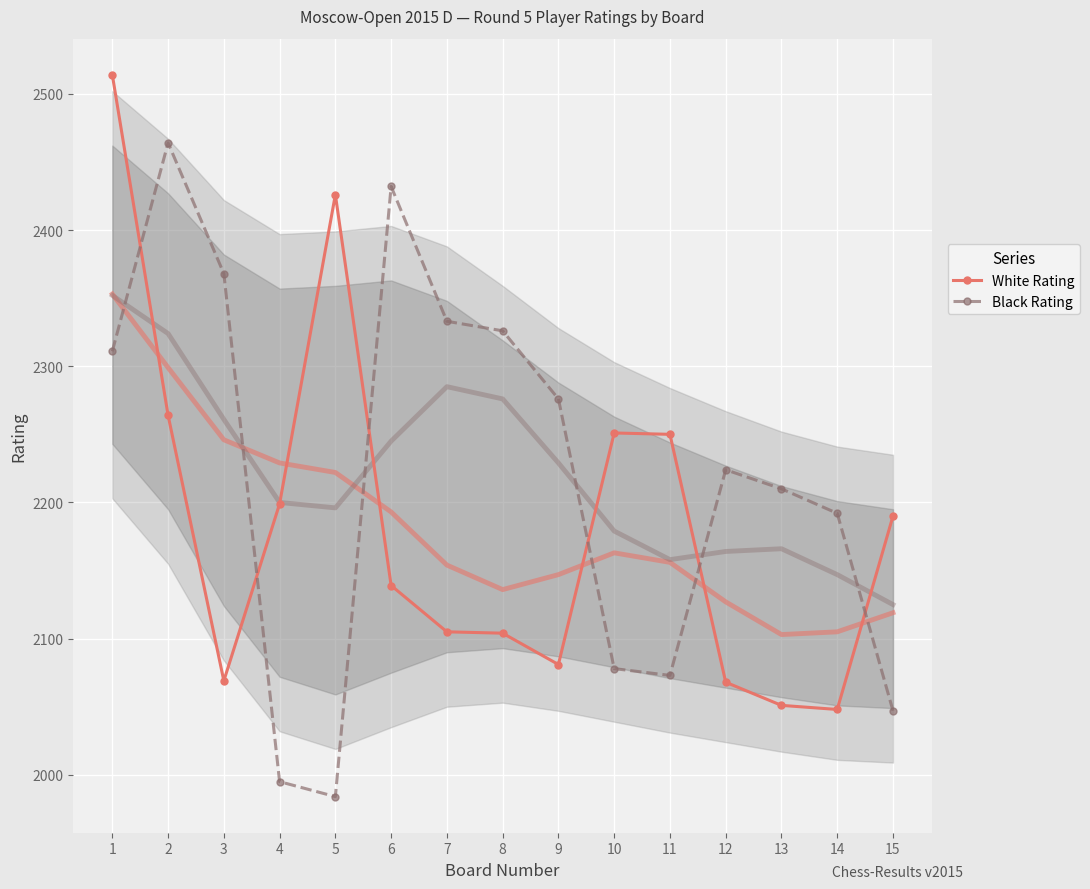

What is the greatest value displayed?

2514